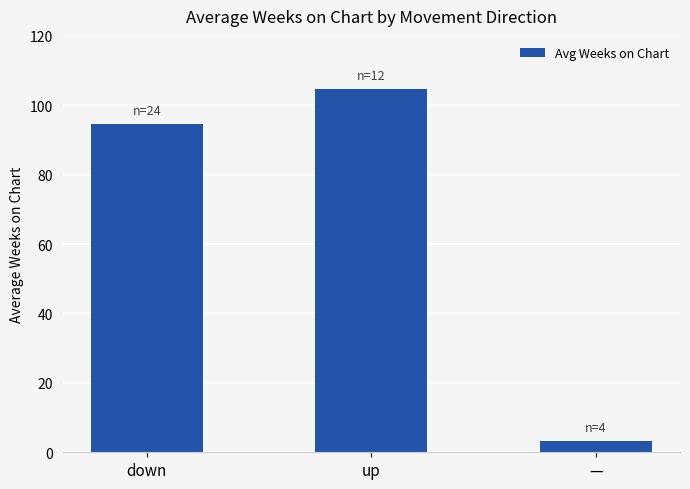

What is the label of the 1st bar from the left?

down